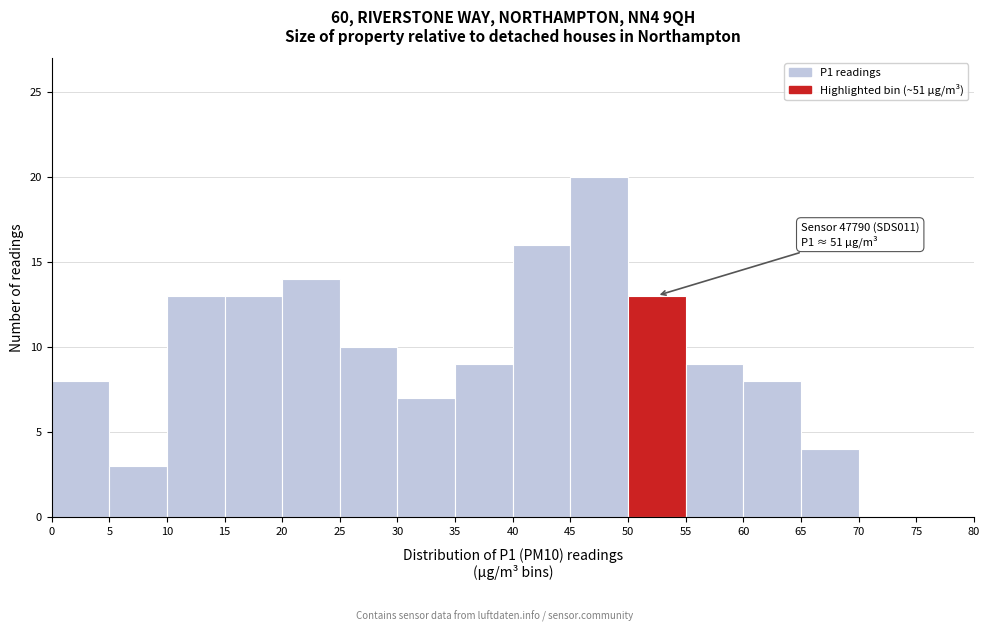

Over which range of the x-axis is the bar tallest?

45 to 50